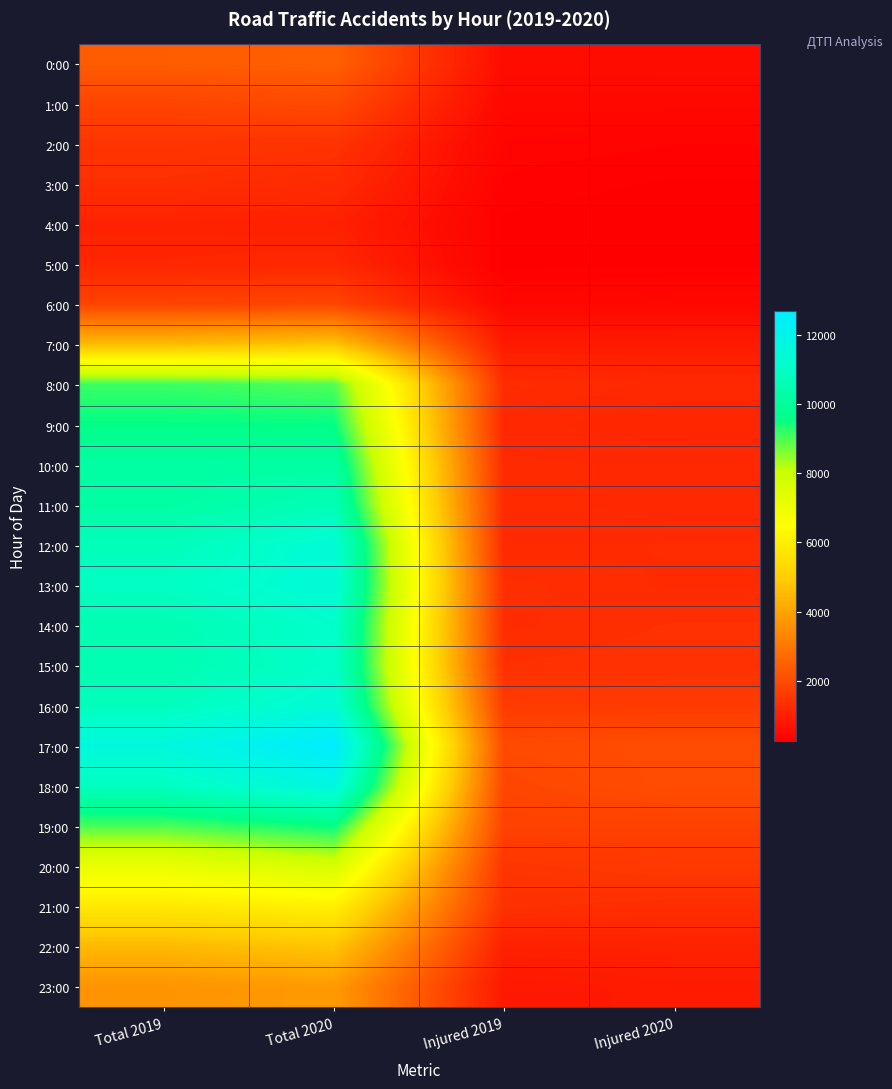

Reading right to left, list all the values displayed in this chart.

0:00: Injured 2020=598	Injured 2019=582	Total 2020=2467	Total 2019=2395
1:00: Injured 2020=475	Injured 2019=481	Total 2020=1960	Total 2019=1854
2:00: Injured 2020=363	Injured 2019=396	Total 2020=1451	Total 2019=1487
3:00: Injured 2020=301	Injured 2019=343	Total 2020=1267	Total 2019=1359
4:00: Injured 2020=261	Injured 2019=297	Total 2020=1030	Total 2019=1065
5:00: Injured 2020=299	Injured 2019=287	Total 2020=1185	Total 2019=1144
6:00: Injured 2020=462	Injured 2019=455	Total 2020=1847	Total 2019=1805
7:00: Injured 2020=900	Injured 2019=888	Total 2020=4767	Total 2019=4548
8:00: Injured 2020=1207	Injured 2019=1303	Total 2020=8963	Total 2019=9136
9:00: Injured 2020=1144	Injured 2019=1205	Total 2020=9554	Total 2019=9567
10:00: Injured 2020=1222	Injured 2019=1244	Total 2020=10198	Total 2019=10162
11:00: Injured 2020=1193	Injured 2019=1273	Total 2020=10619	Total 2019=10199
12:00: Injured 2020=1288	Injured 2019=1239	Total 2020=11411	Total 2019=10709
13:00: Injured 2020=1267	Injured 2019=1350	Total 2020=11463	Total 2019=10910
14:00: Injured 2020=1385	Injured 2019=1314	Total 2020=11158	Total 2019=10526
15:00: Injured 2020=1410	Injured 2019=1382	Total 2020=11082	Total 2019=10464
16:00: Injured 2020=1630	Injured 2019=1618	Total 2020=11421	Total 2019=10771
17:00: Injured 2020=2033	Injured 2019=1975	Total 2020=12690	Total 2019=11665
18:00: Injured 2020=2035	Injured 2019=1877	Total 2020=11735	Total 2019=10858
19:00: Injured 2020=1768	Injured 2019=1782	Total 2020=9531	Total 2019=8985
20:00: Injured 2020=1589	Injured 2019=1489	Total 2020=7693	Total 2019=7106
21:00: Injured 2020=1330	Injured 2019=1397	Total 2020=6031	Total 2019=5812
22:00: Injured 2020=1059	Injured 2019=1030	Total 2020=4783	Total 2019=4501
23:00: Injured 2020=921	Injured 2019=845	Total 2020=3801	Total 2019=3647